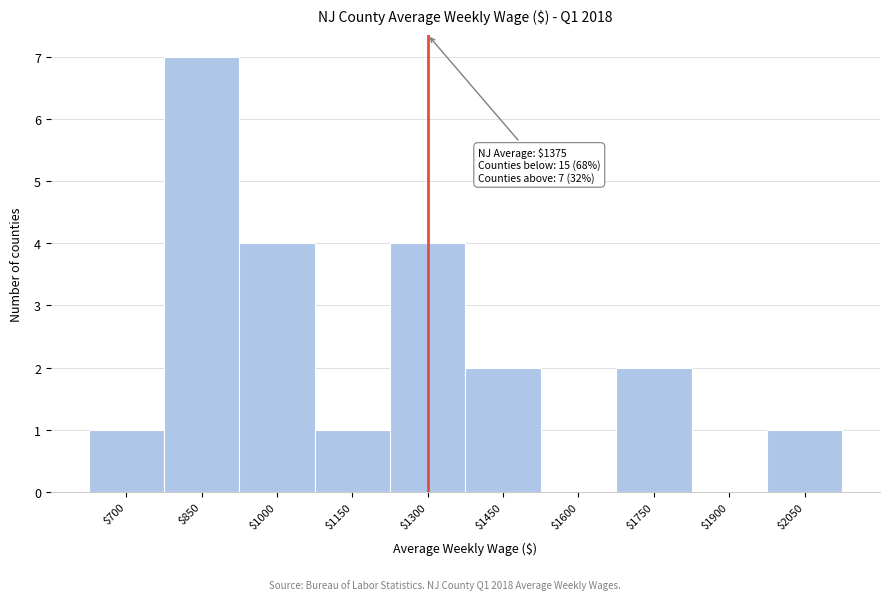

The value at $850 is 3. True or false?

False